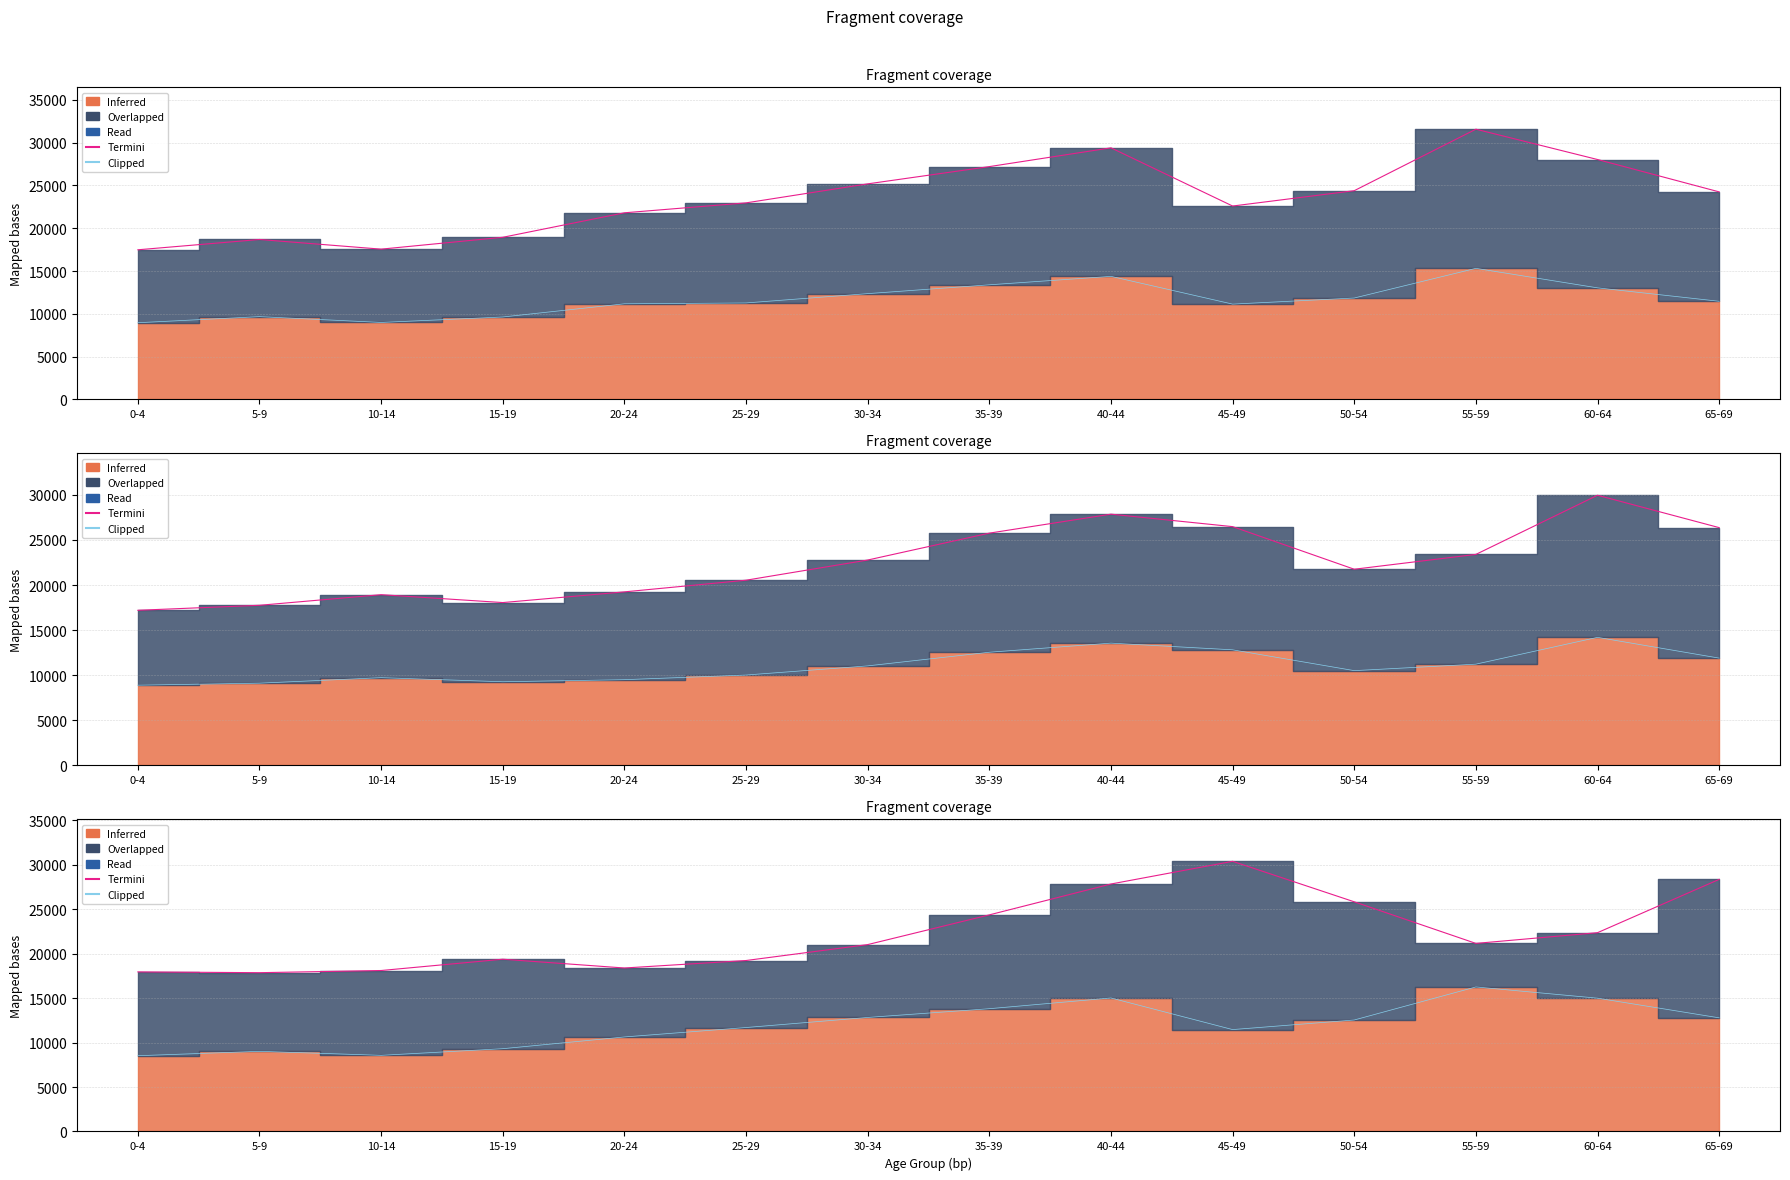

Where is the first local maximum for Termini?

15-19